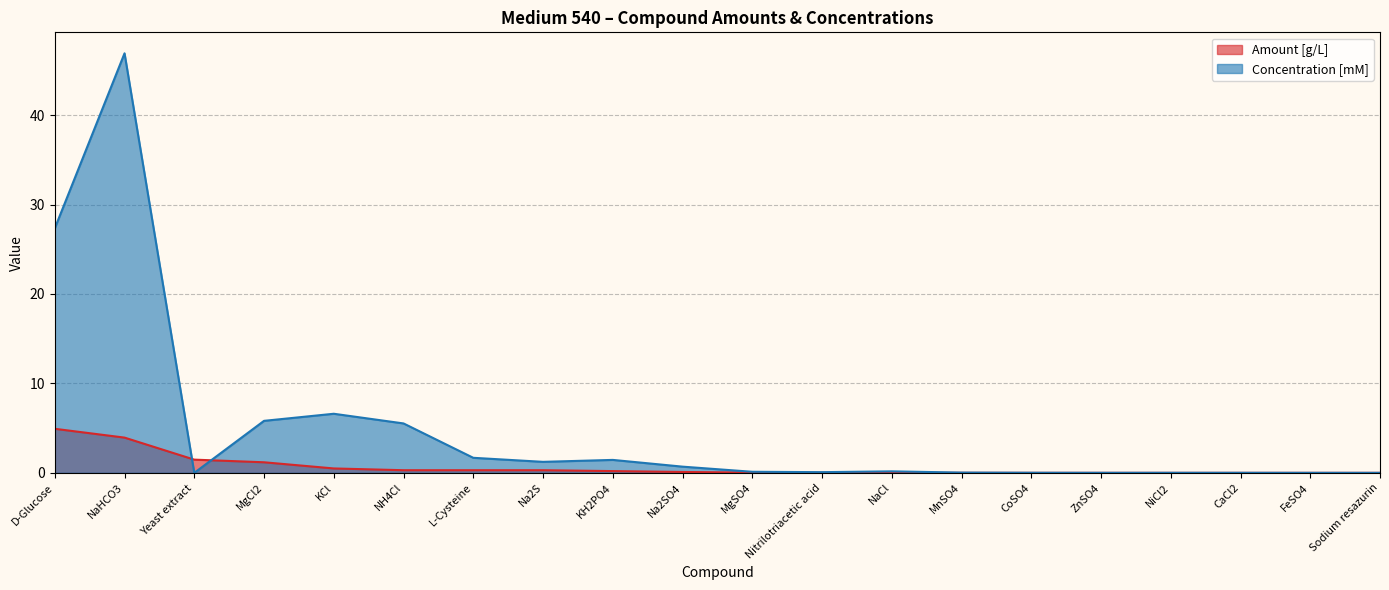

How many interior local peaks does the Concentration [mM] series have?

5